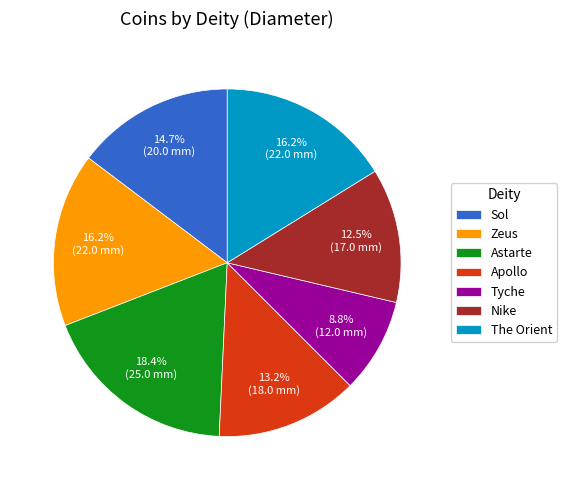

Does any single category account for the majority?

No